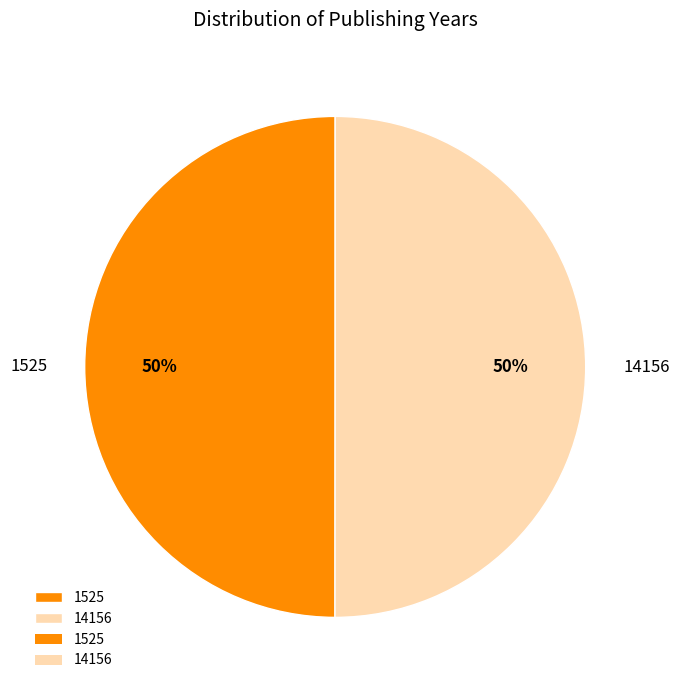

What percentage is the 1525 slice, to the nearest percent?

50%